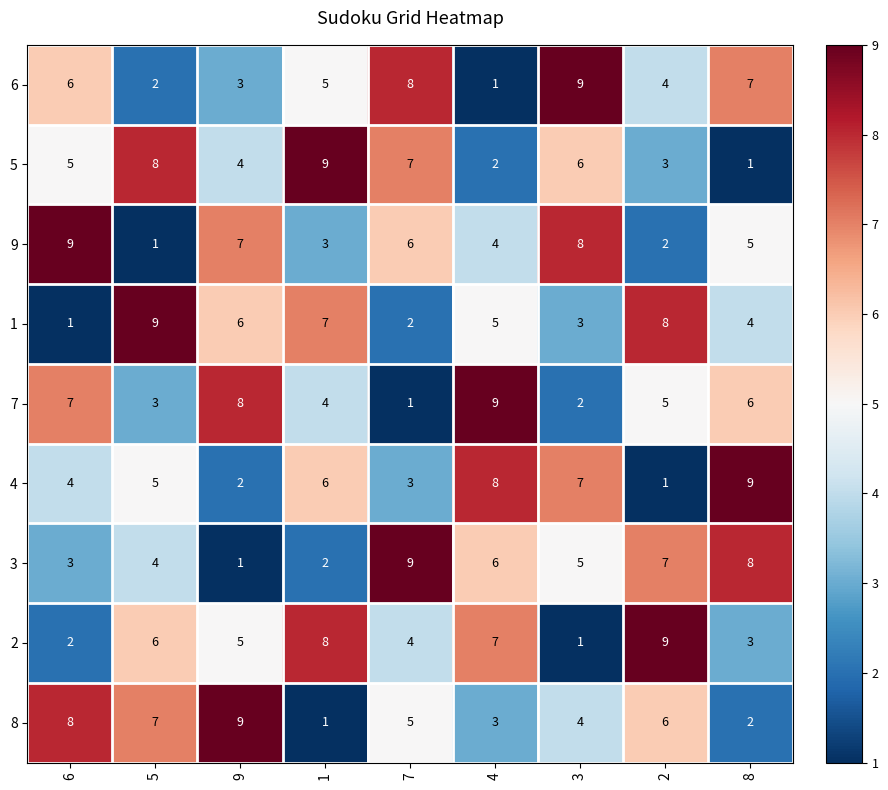

What is the total value across all series at 1?

45